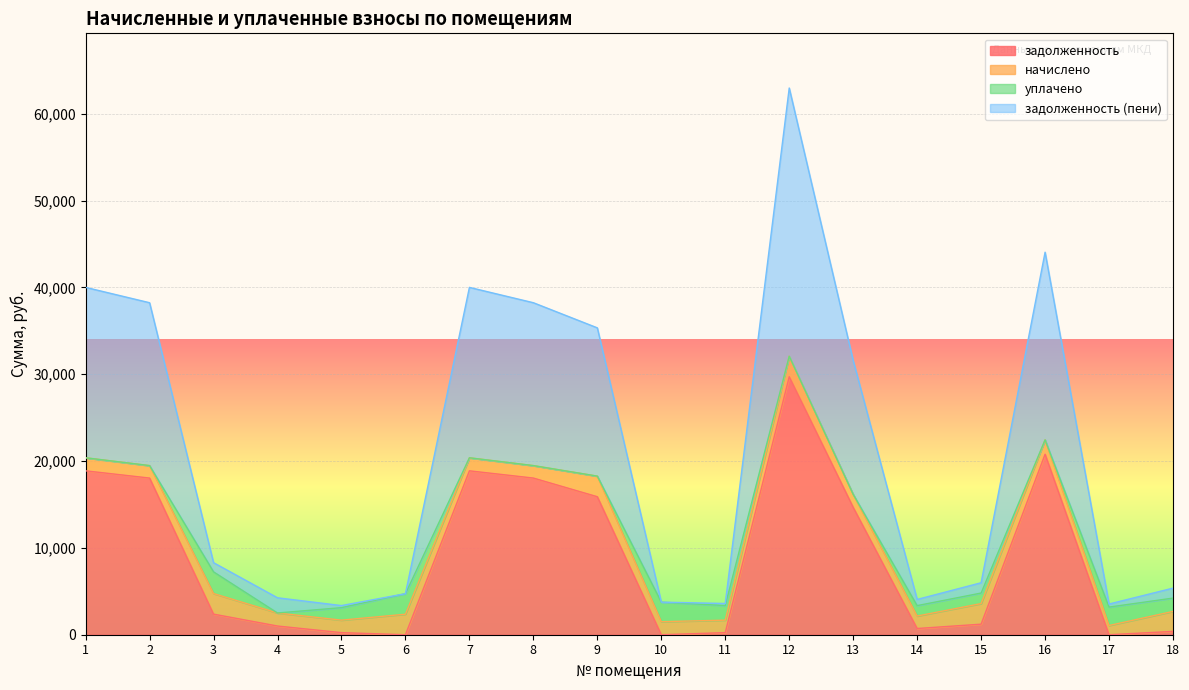

True or false: задолженность has more than 1 points higher than both neighbors.

True